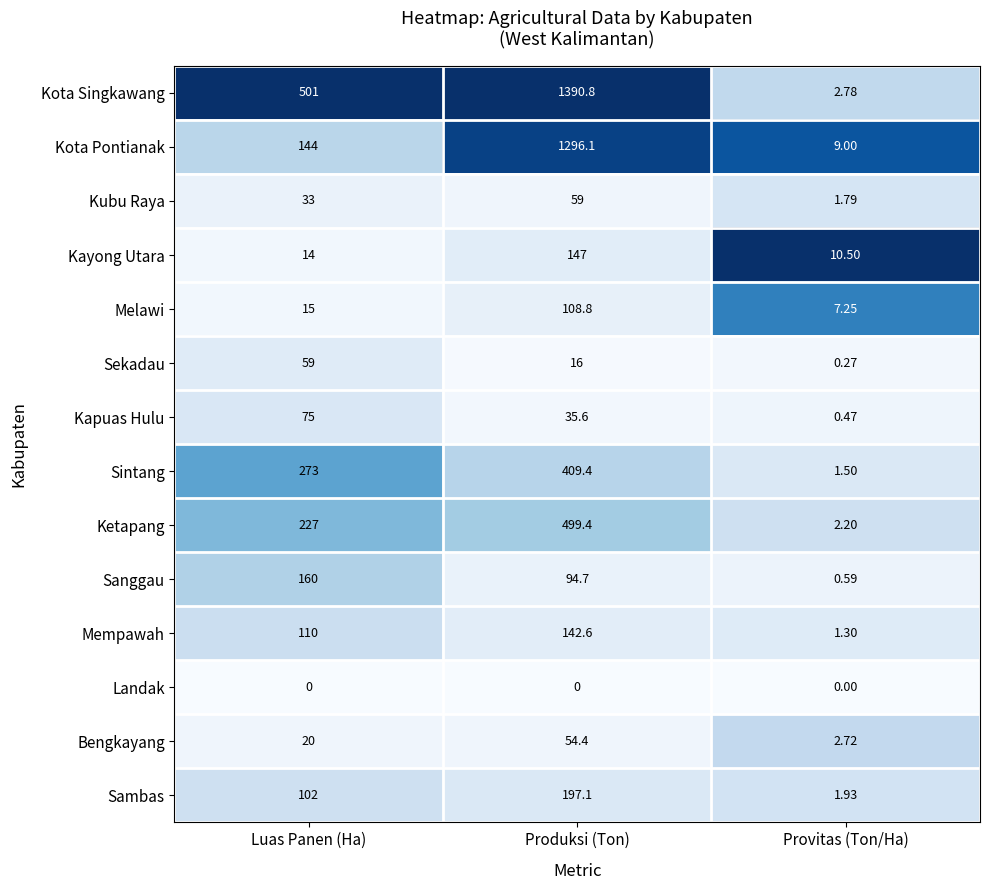

What is the spread (max minus min) of values at Provitas (Ton/Ha)?

10.5